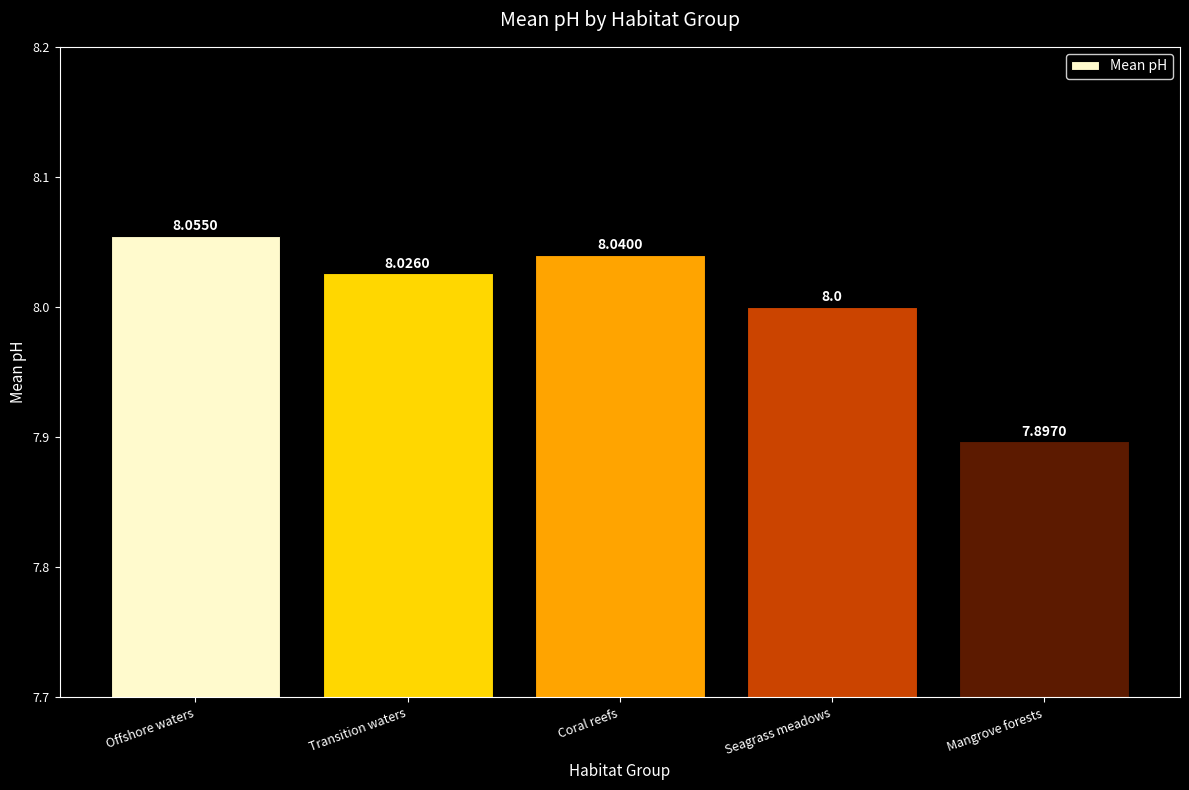

What is the value of the 5th bar from the left?

7.9